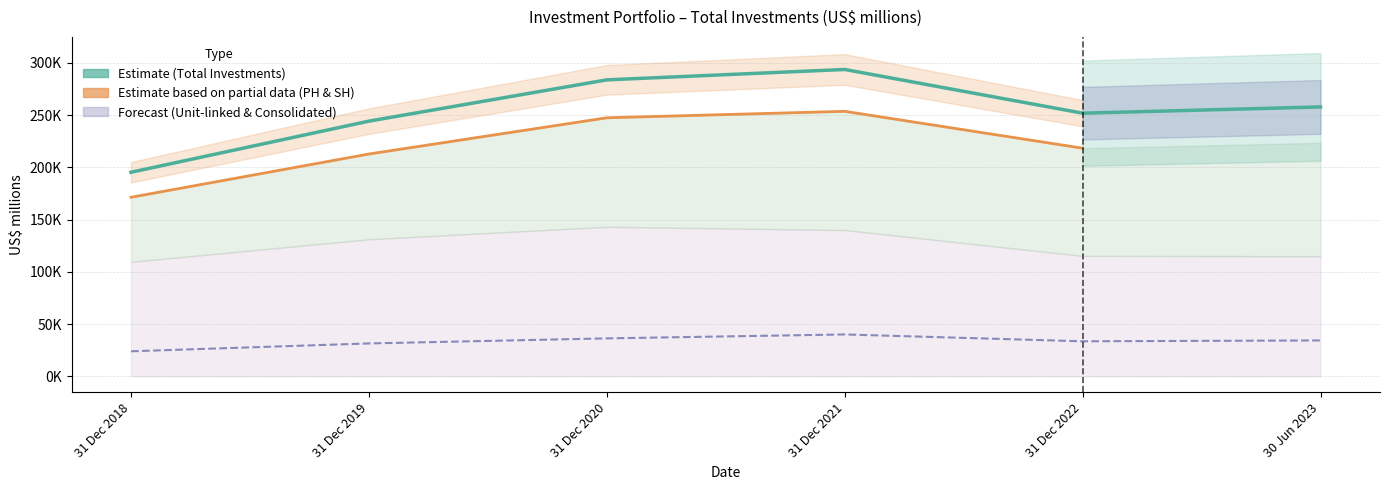

Which category has the highest value across all series?

31 Dec 2021